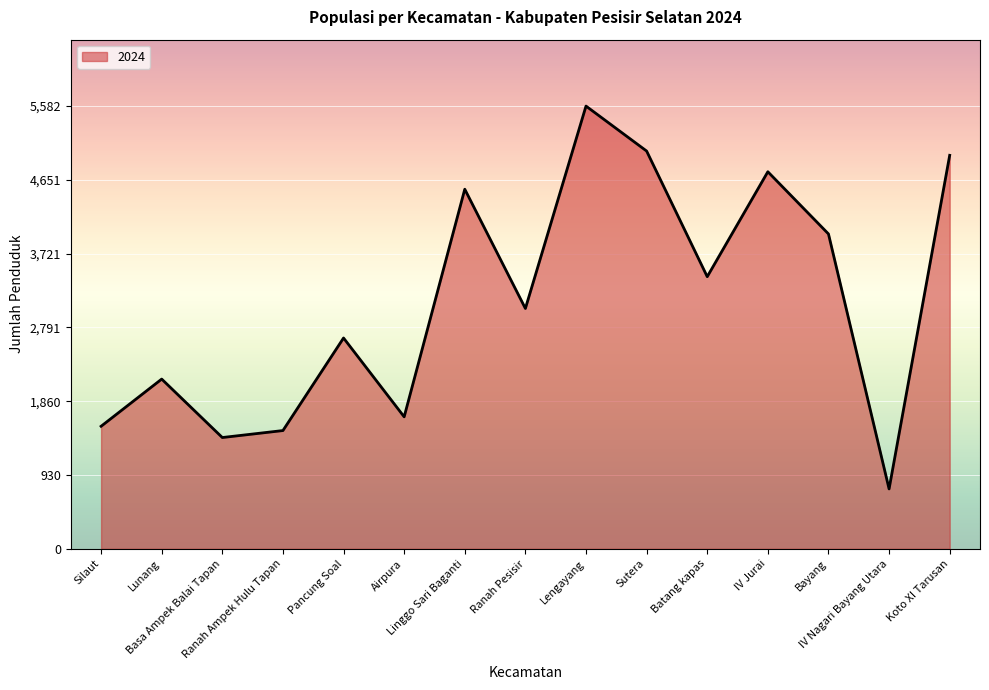

Does the chart display data point markers on the line(s)?

No